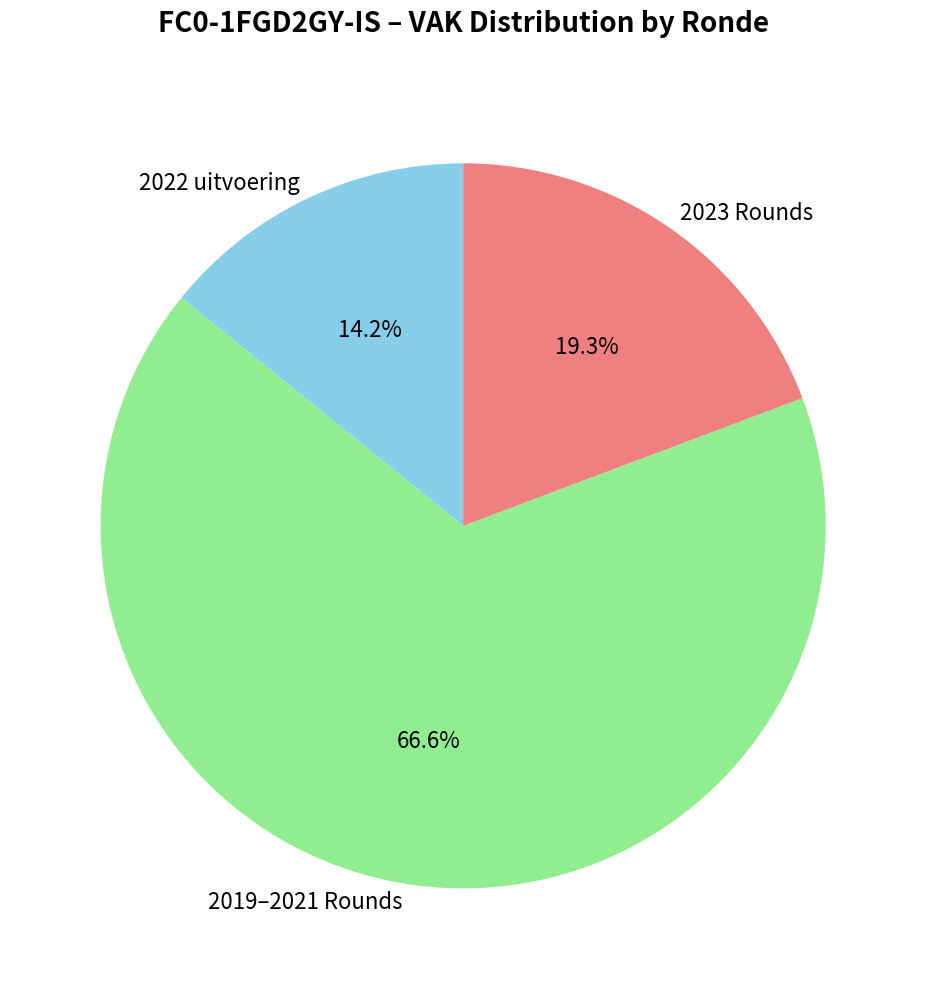

Does 2019–2021 Rounds account for over 50% of the chart?

Yes